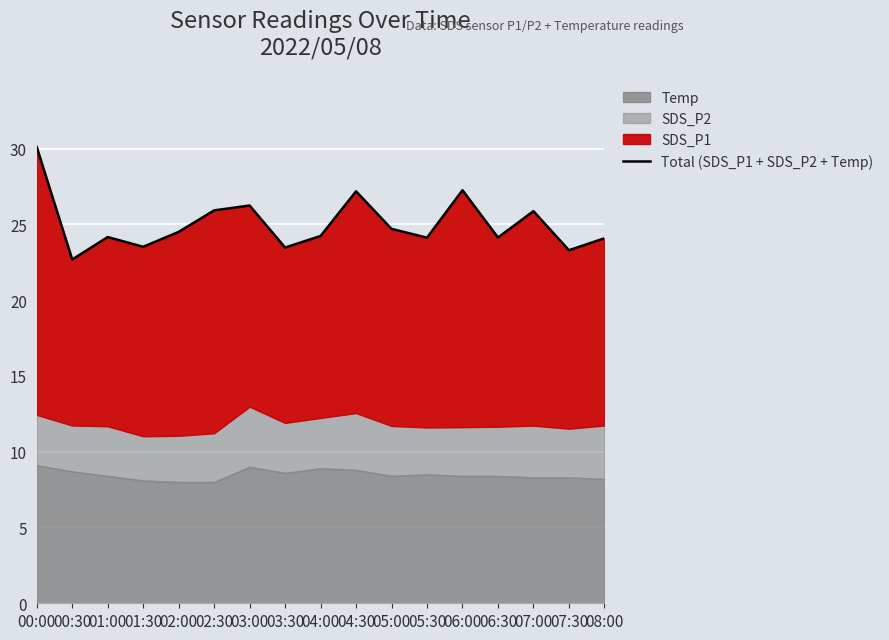

Reading left to right, transcribe all the data shown in this chart.

00:00=30.1	00:30=22.7	01:00=24.2	01:30=23.5	02:00=24.5	02:30=25.9	03:00=26.2	03:30=23.5	04:00=24.2	04:30=27.2	05:00=24.7	05:30=24.1	06:00=27.2	06:30=24.1	07:00=25.9	07:30=23.3	08:00=24.1